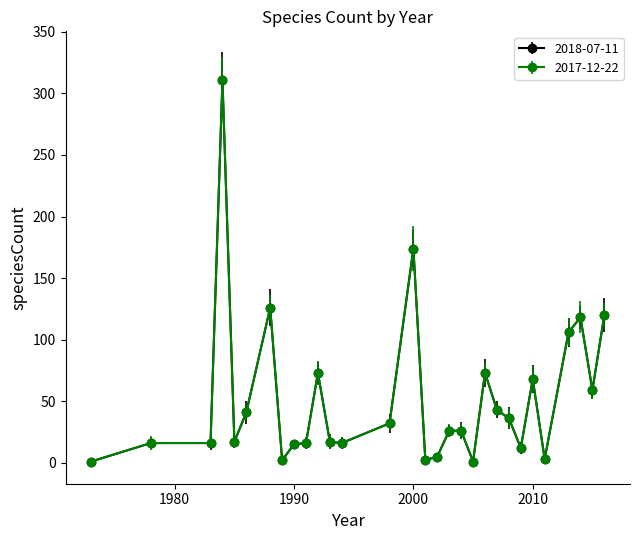

At how many categories does at least one series exceed 16?

18